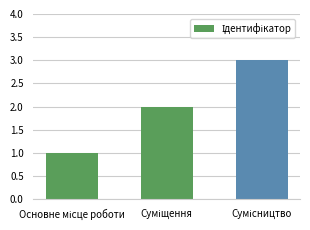

What is the sum of all values?

6